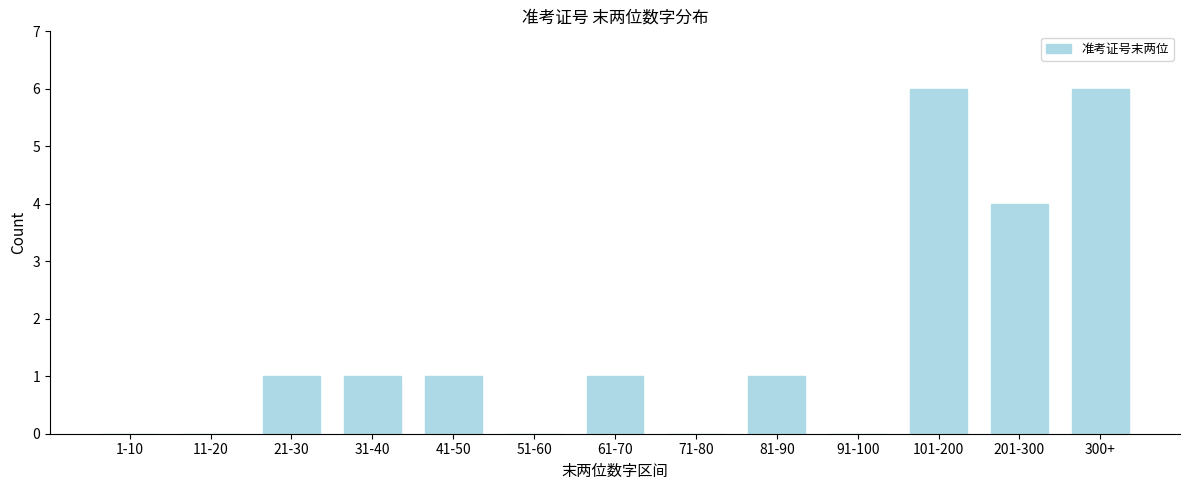

Reading left to right, what are all the values shown in this chart?

1-10=0	11-20=0	21-30=1	31-40=1	41-50=1	51-60=0	61-70=1	71-80=0	81-90=1	91-100=0	101-200=6	201-300=4	300+=6